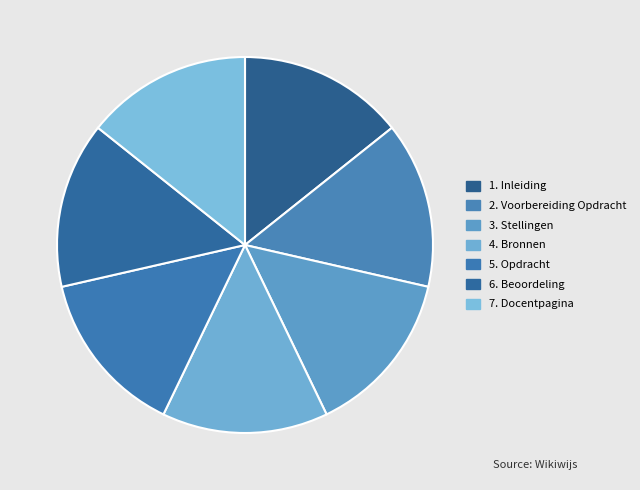

Does 7. Docentpagina represent more than half of the total?

No